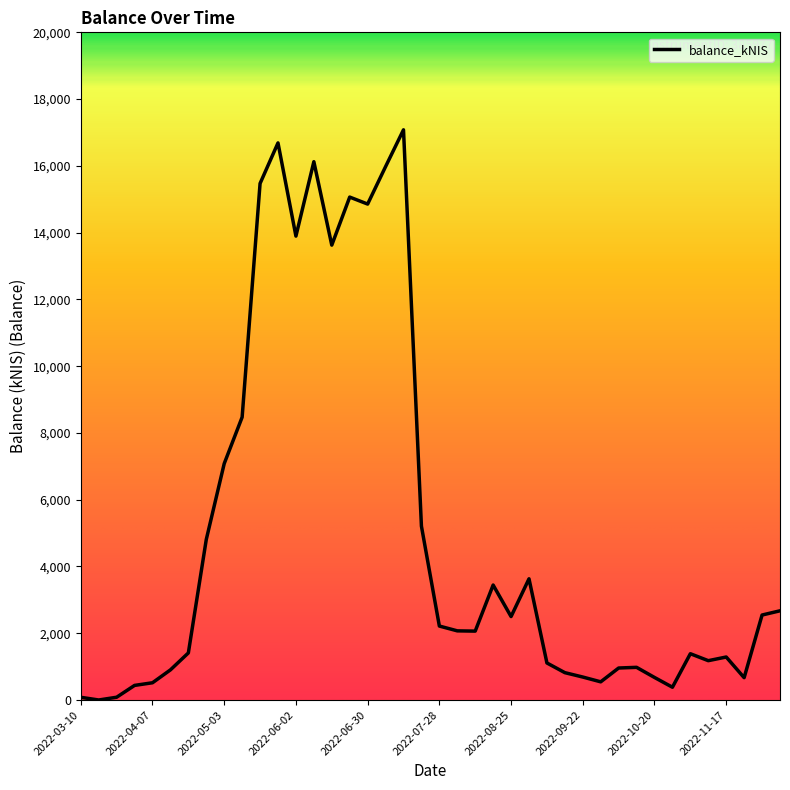

What is the greatest value displayed?

17079.9